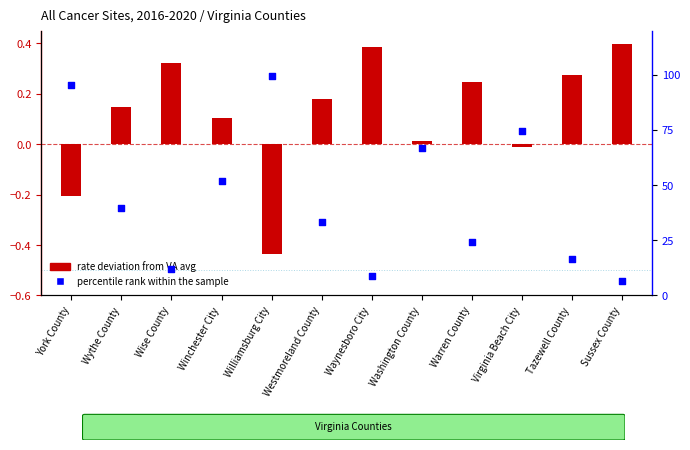

What are all the series names shown in the legend?

rate deviation, percentile rank within the sample